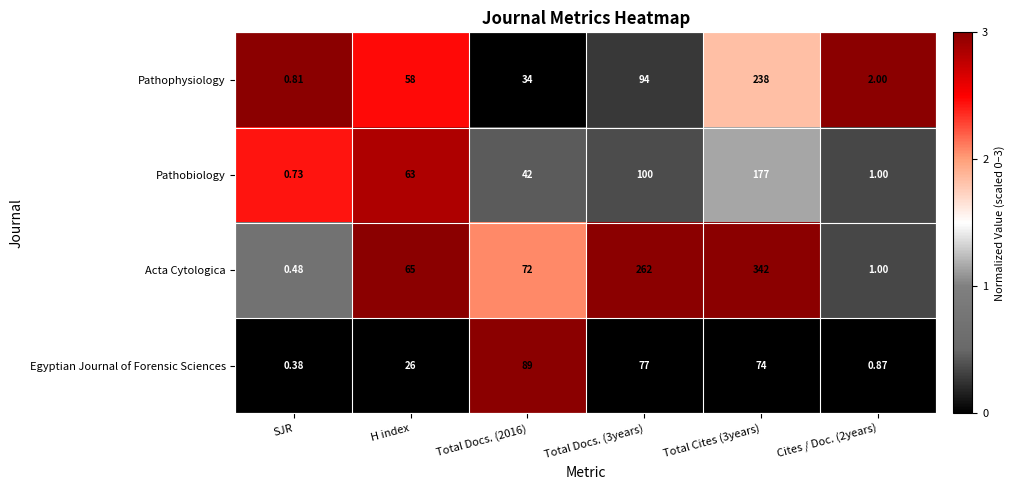

At which label does Pathobiology reach its minimum?

SJR